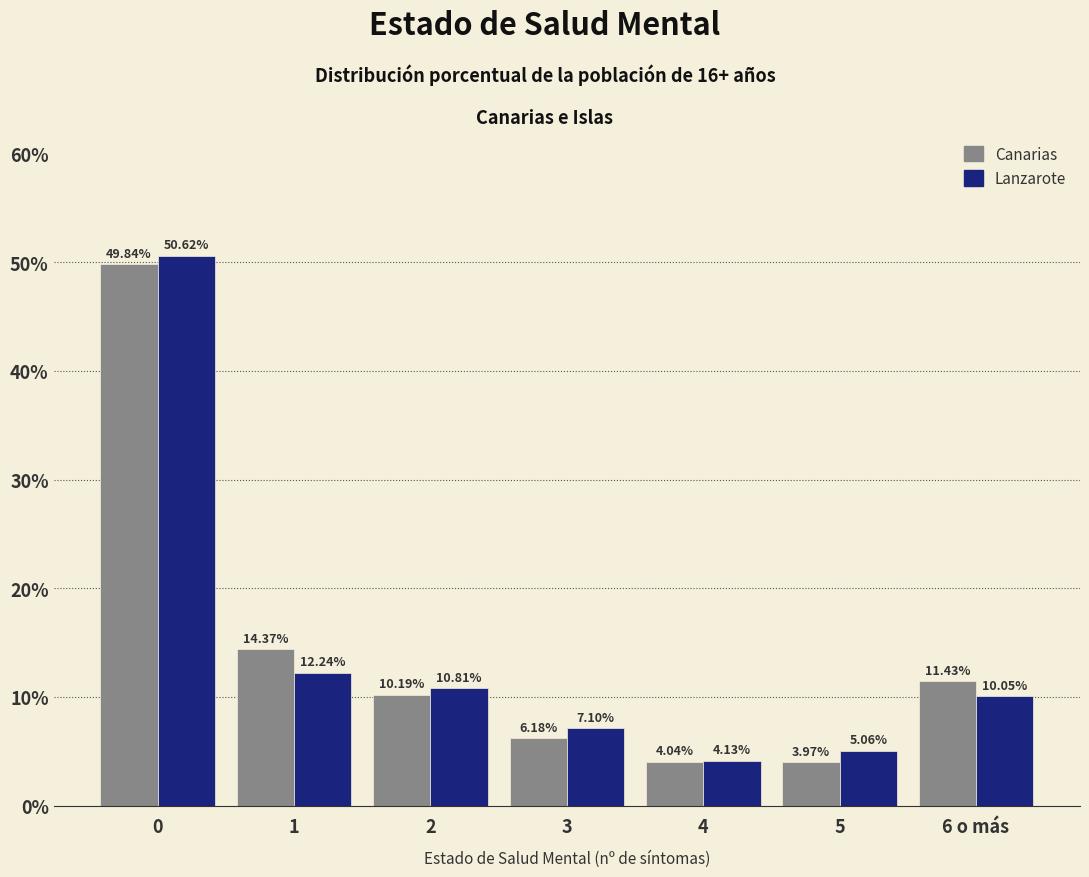

What is the total value across all series at 4?

8.2